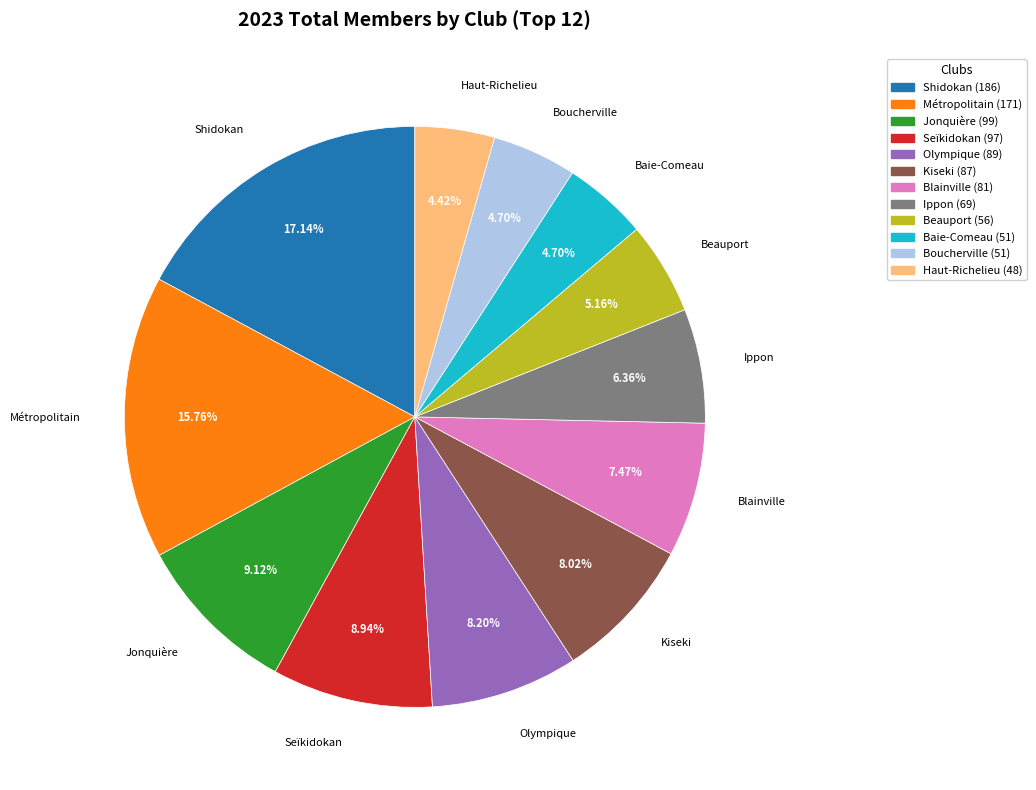

What is the ratio of the value at Baie-Comeau to the value at Métropolitain?

0.3